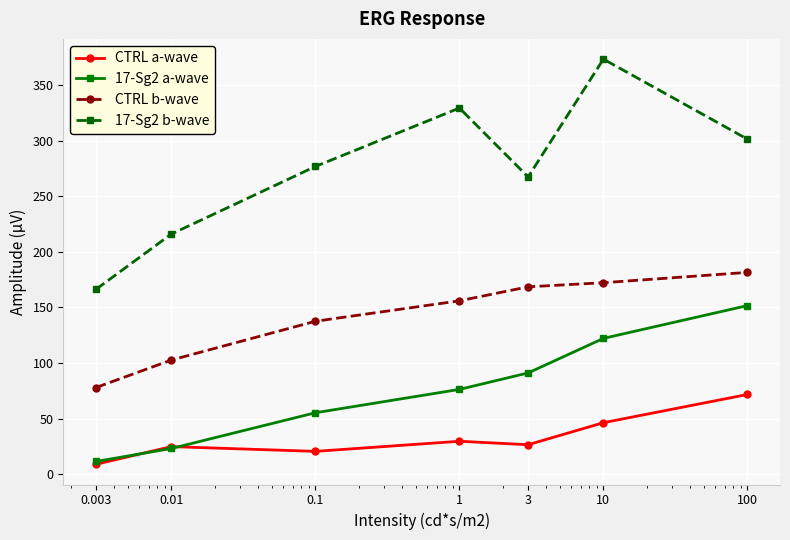

How many data points does each series have?

7